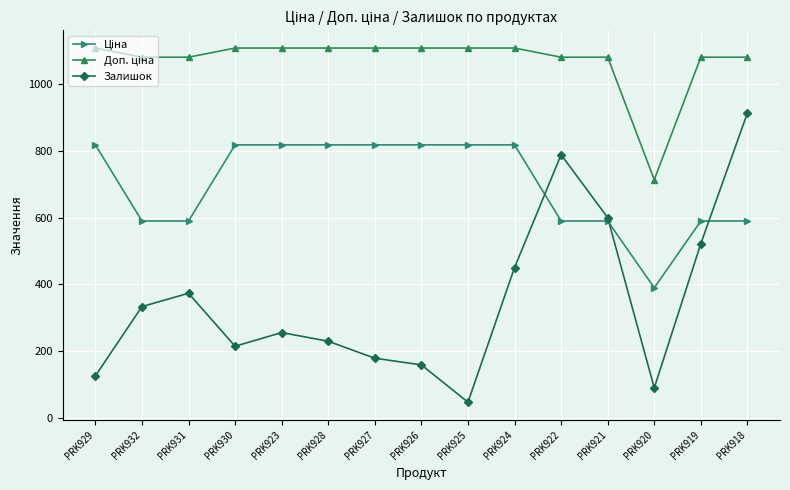

At which category does the chart reach its minimum across all series?

PRK925